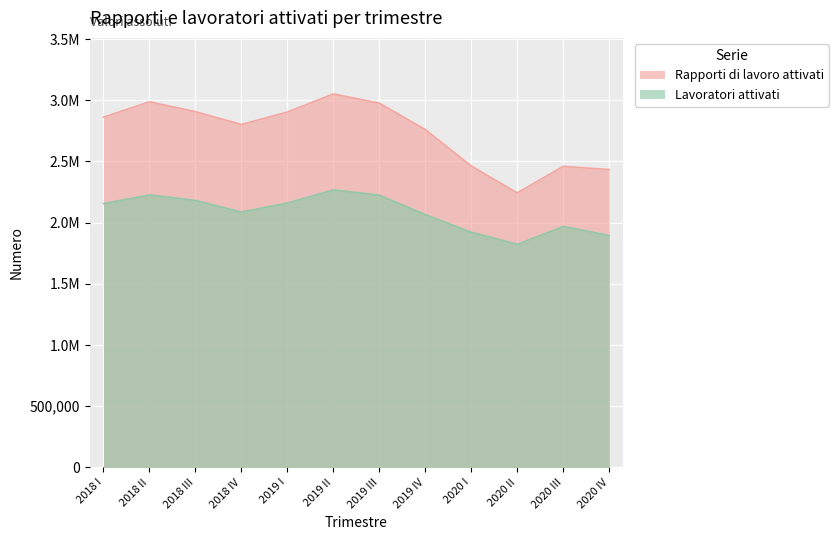

What are all the series names shown in the legend?

Rapporti di lavoro attivati, Lavoratori attivati